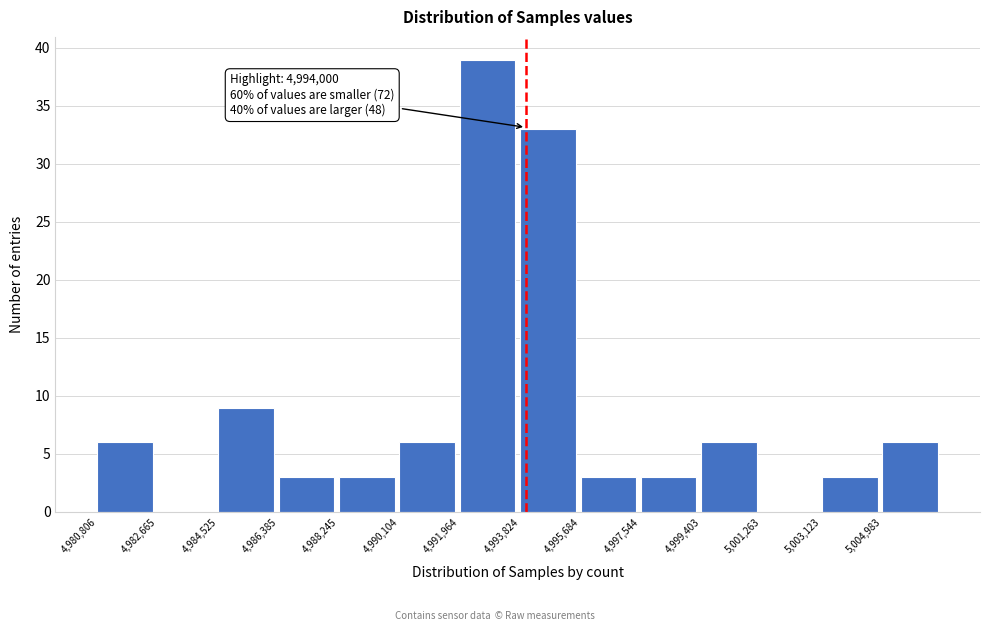

Over which range of the x-axis is the bar tallest?

4992000 to 4993800